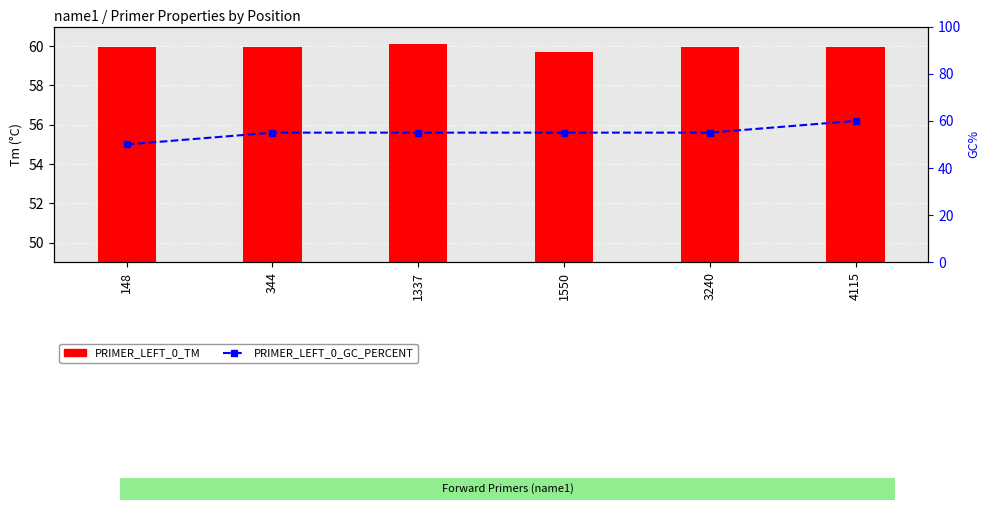

What is the value of the PRIMER_LEFT_0_TM bar at the 2nd from the left?

60.0